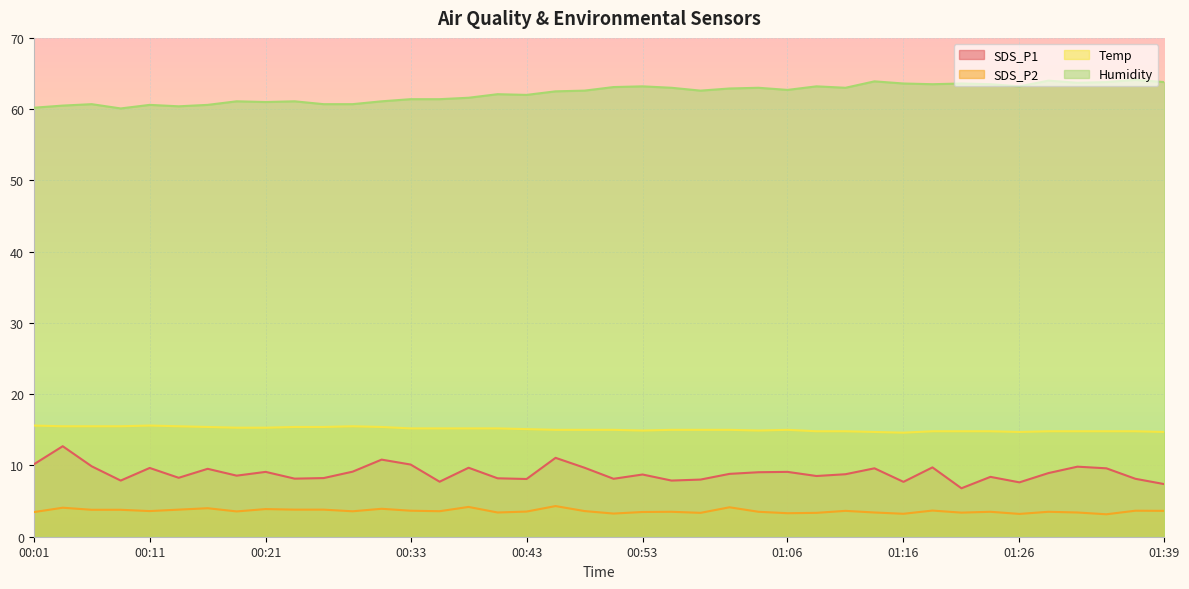

Which series has the widest spread of values?

SDS_P1